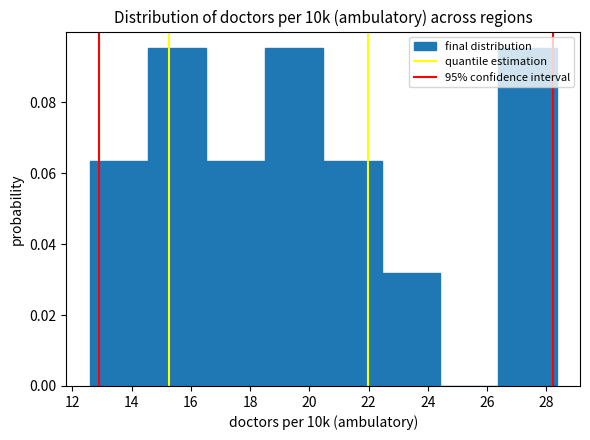

Reading left to right, transcribe this chart: for each bar, give the range it covers on the x-axis and its height. Neither the bar edges nor the heights are printed on the chart, so give them approximately, as read against the axes.

12.6 to 14.6: 0.064
14.6 to 16.6: 0.096
16.6 to 18.4: 0.064
18.4 to 20.4: 0.096
20.4 to 22.4: 0.064
22.4 to 24.4: 0.032
24.4 to 26.4: 0
26.4 to 28.4: 0.096